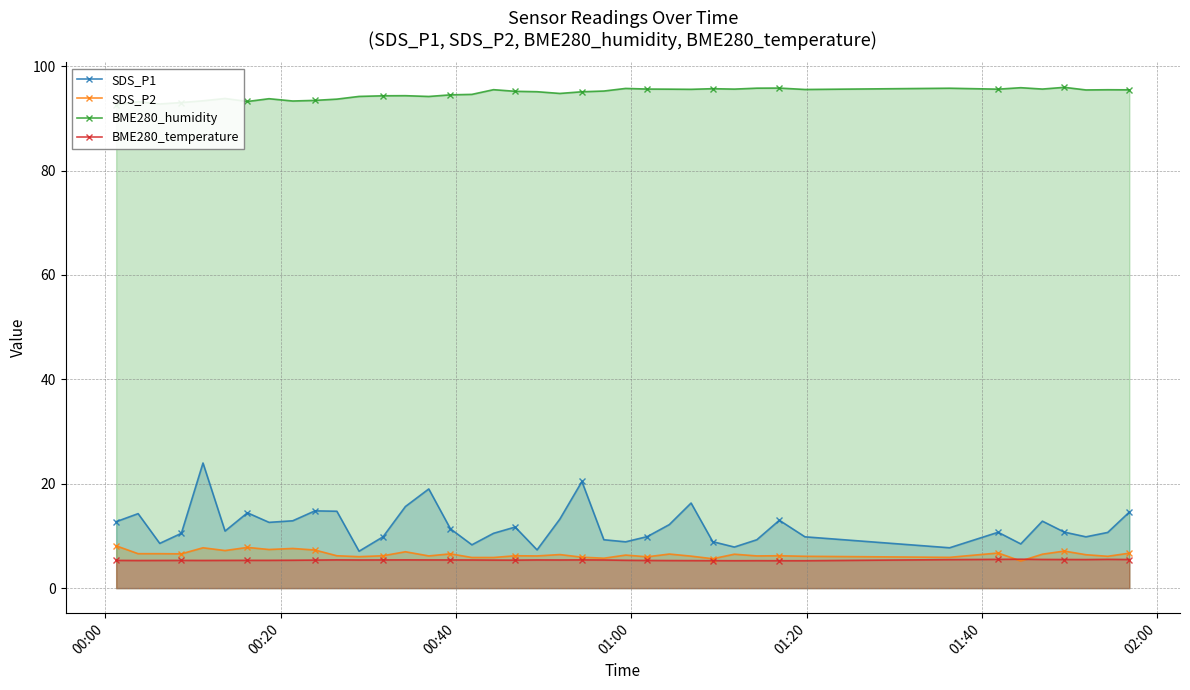

What is the highest value of the SDS_P1 series?

24.0